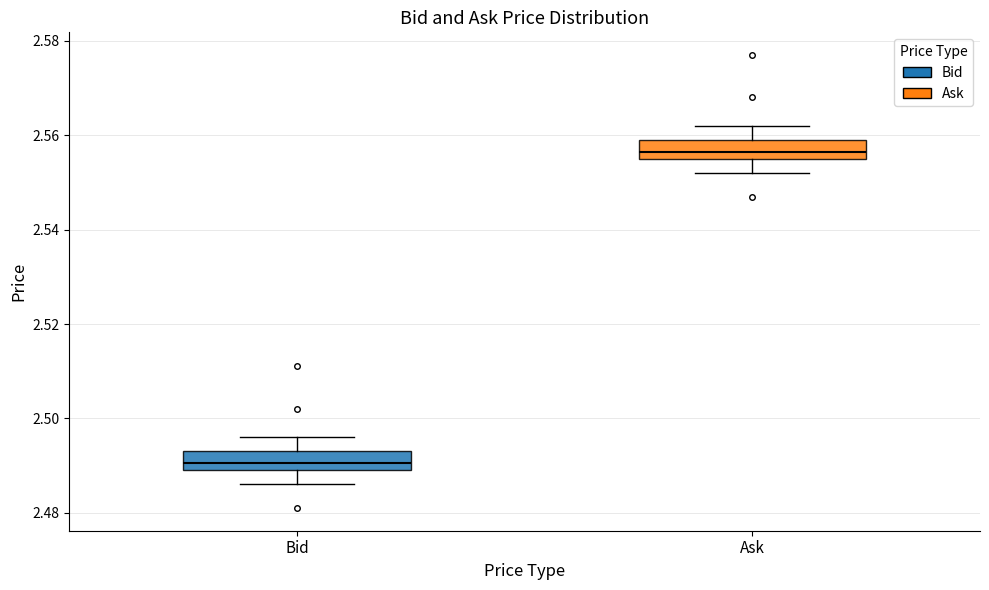

Which box's median line is the highest?

Ask